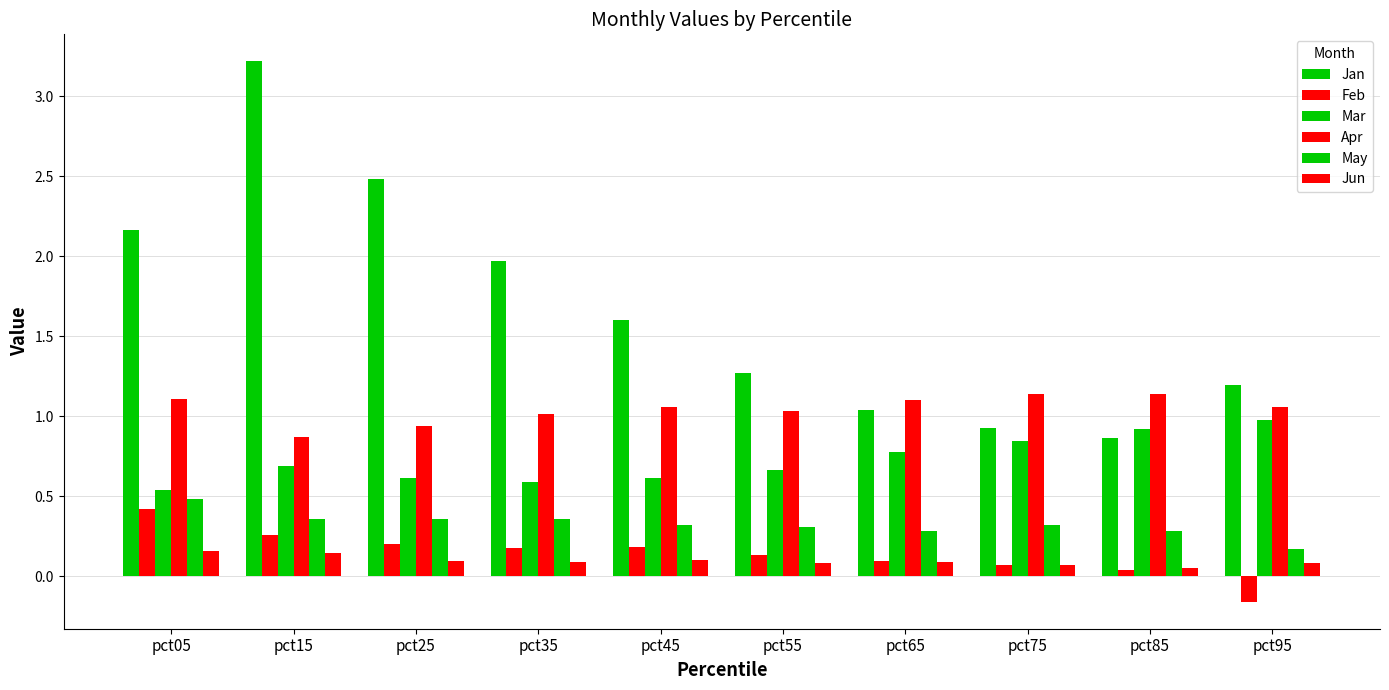

Which series has the largest total across all categories?

Jan